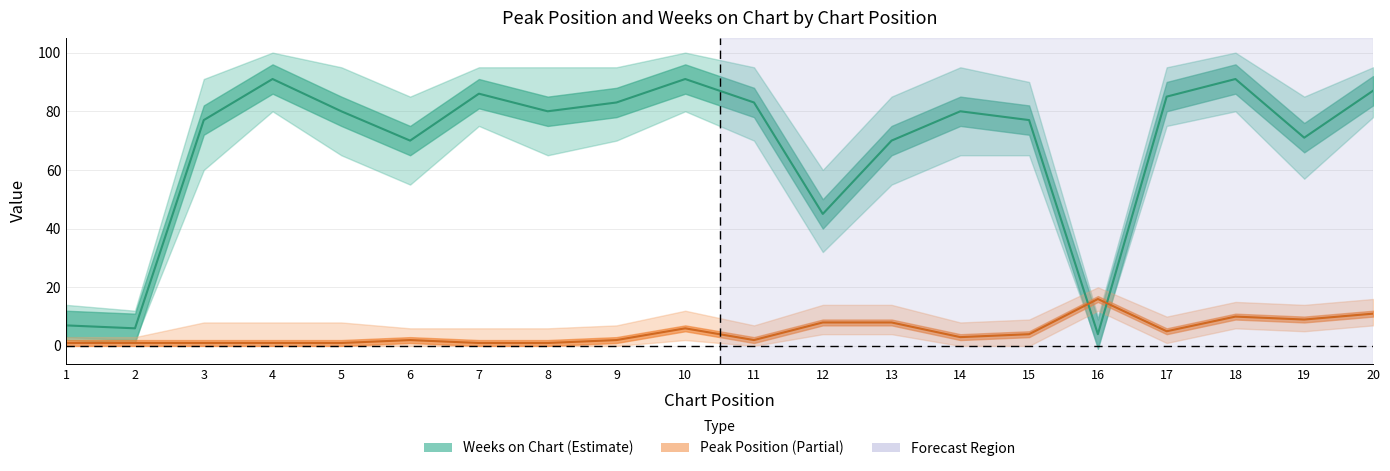

Which series has the widest spread of values?

Weeks on Chart